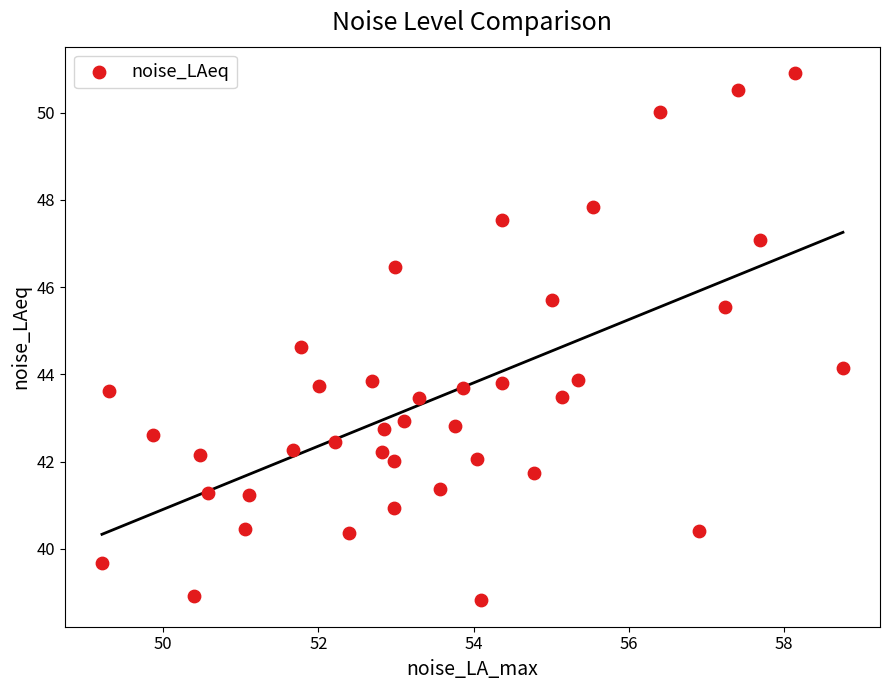

What is the range of Y values (max minus min)?

12.1